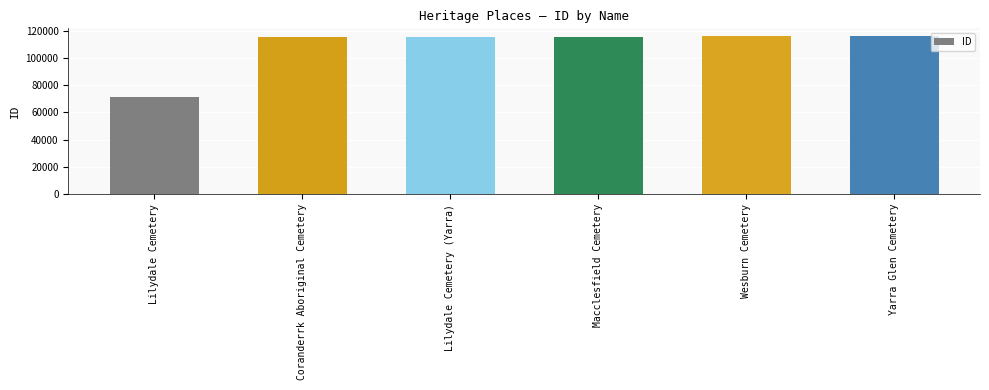

What position from the left is Wesburn Cemetery?

5